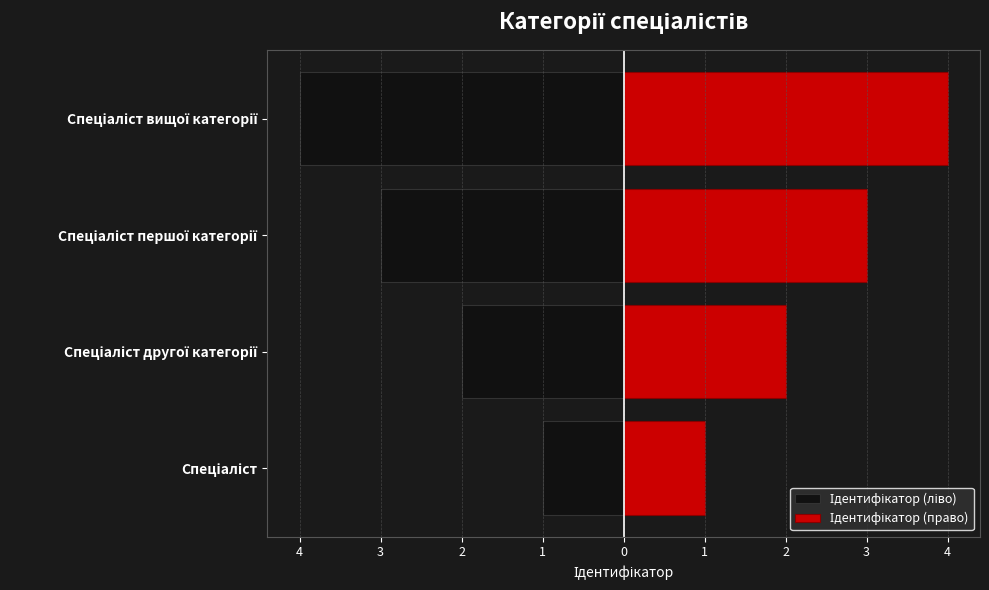

List the series in order of their peak value, highest first.

Ідентифікатор (право), Ідентифікатор (ліво)